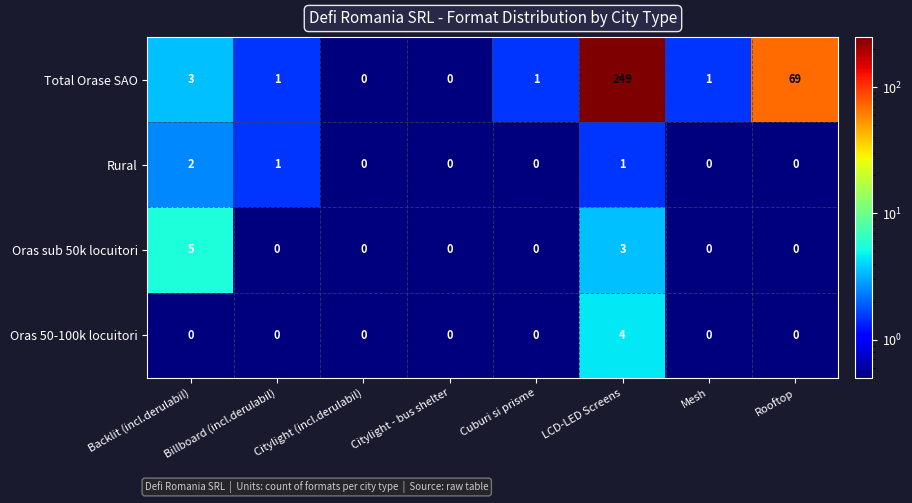

At which category does the chart reach its peak across all series?

LCD-LED Screens